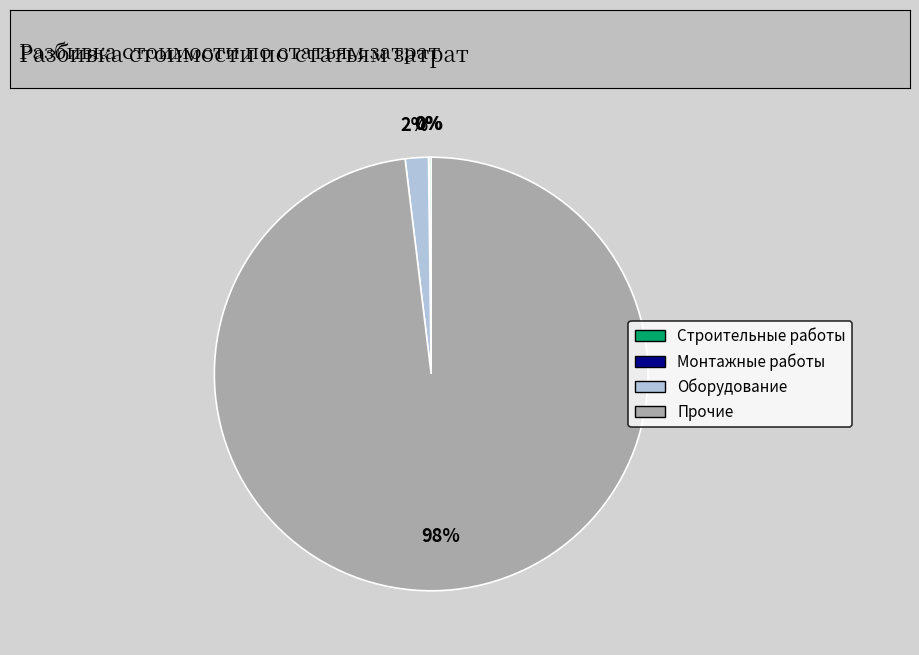

The Оборудование slice represents 2% of the pie. True or false?

True